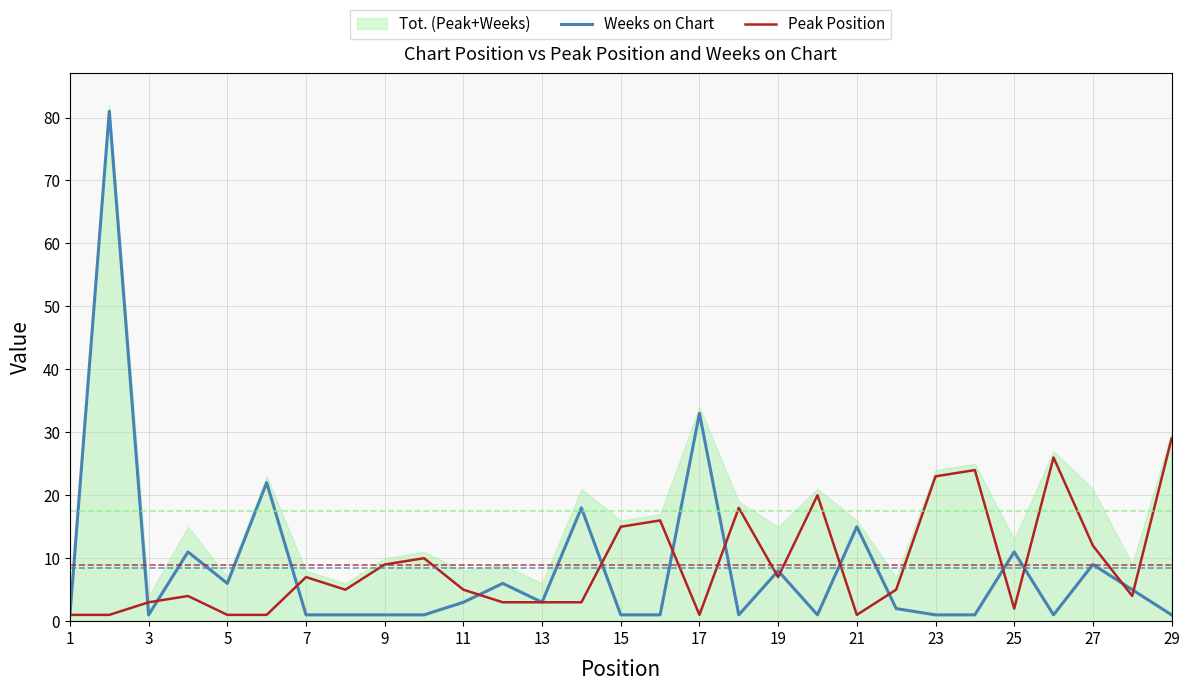

Reading left to right, extract all data points from this chart.

Weeks on Chart: 1	81	1	11	6	22	1	1	1	1	3	6	3	18	1	1	33	1	8	1	15	2	1	1	11	1	9	5	1
Peak Position: 1	1	3	4	1	1	7	5	9	10	5	3	3	3	15	16	1	18	7	20	1	5	23	24	2	26	12	4	29